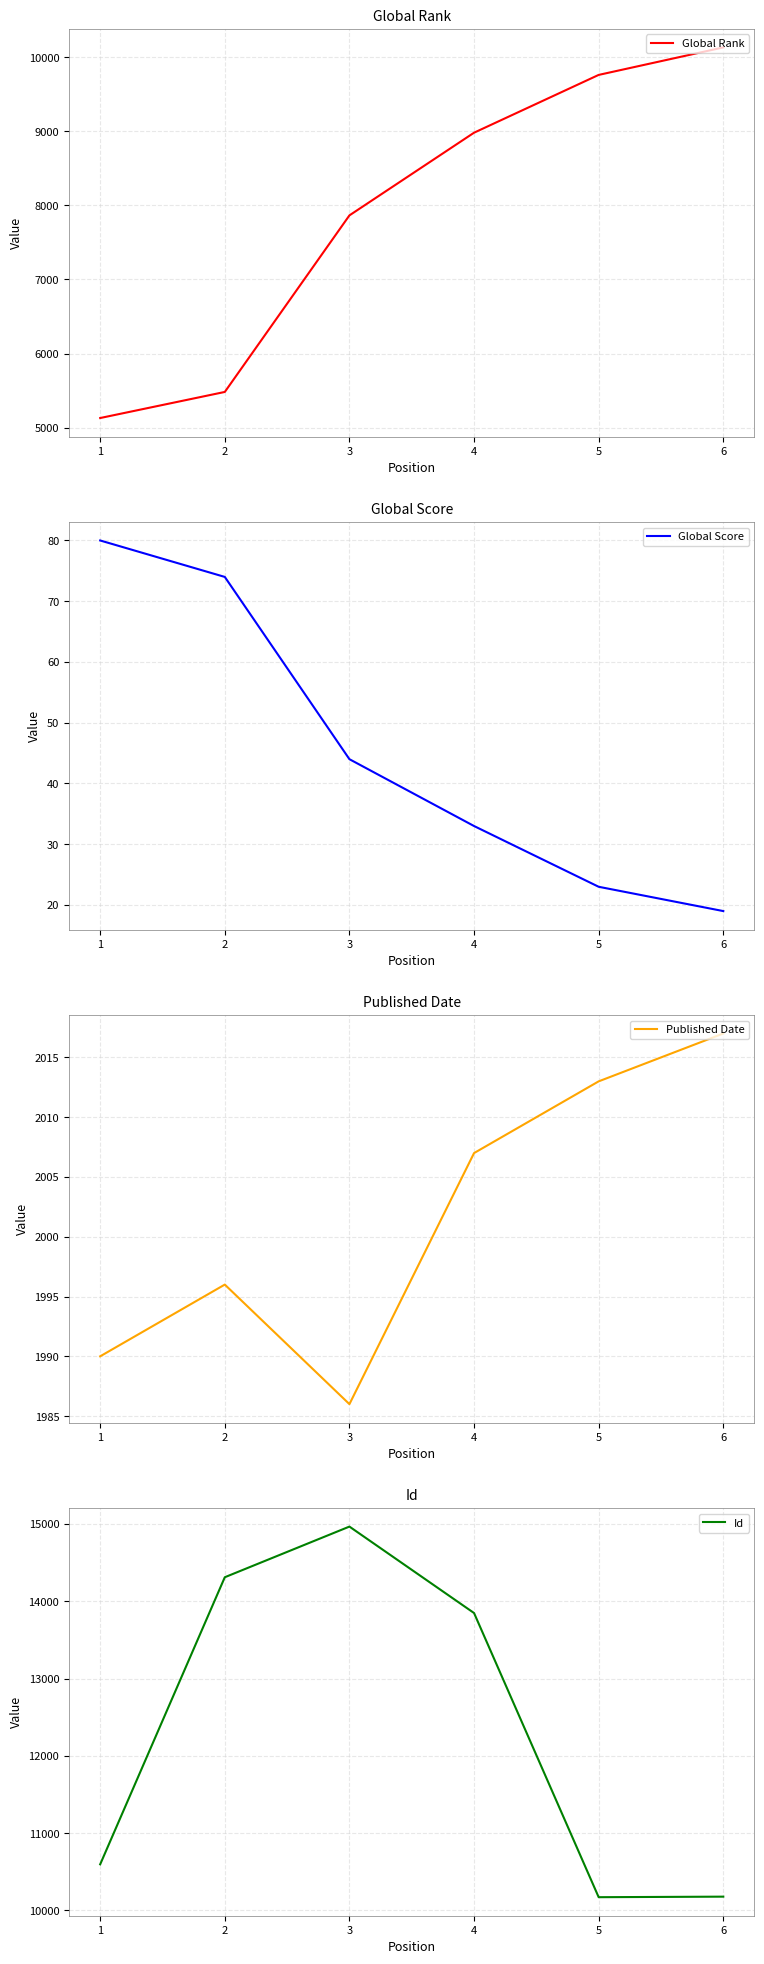

What is the difference between the Published Date values at 3 and 5?

27